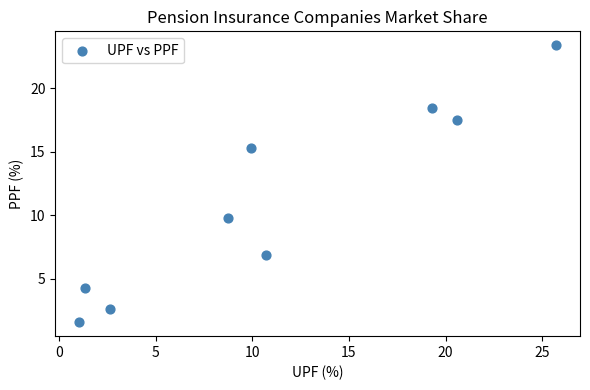

What is the range of Y values (max minus min)?

21.8